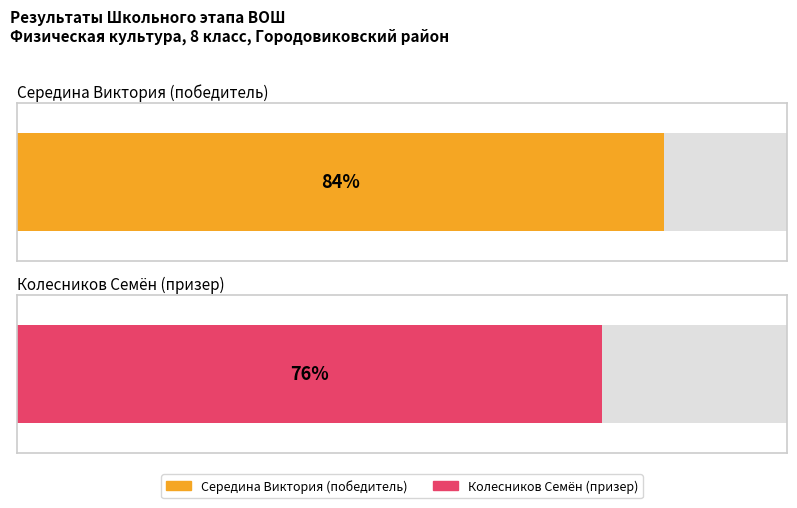

How many data points in результат are less than 84?

1